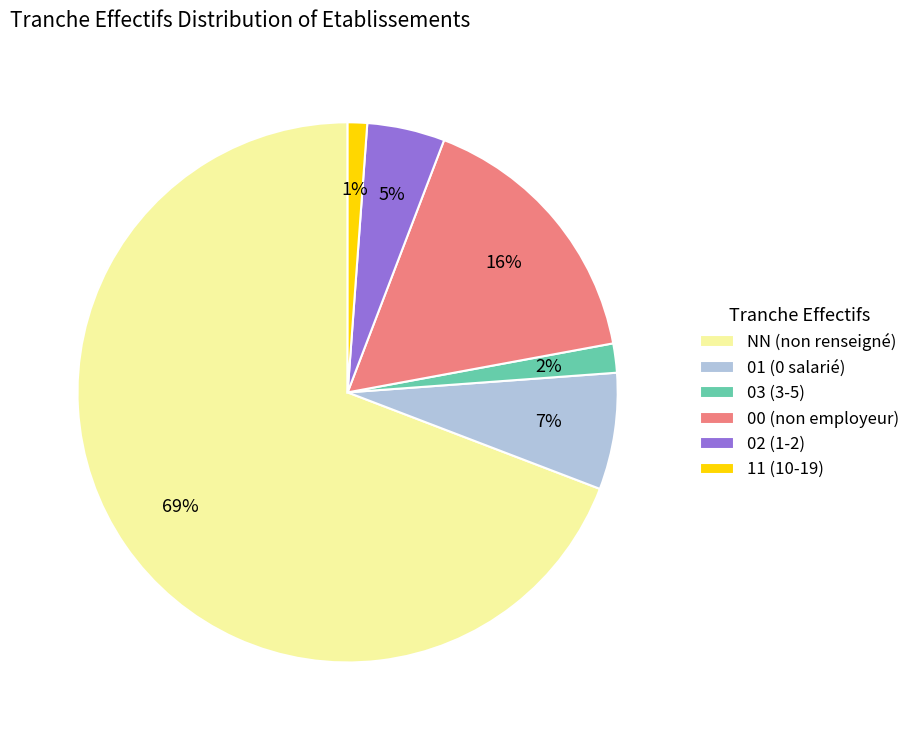

Rank the categories by value from highest to lowest.

NN, 00, 01, 02, 03, 11